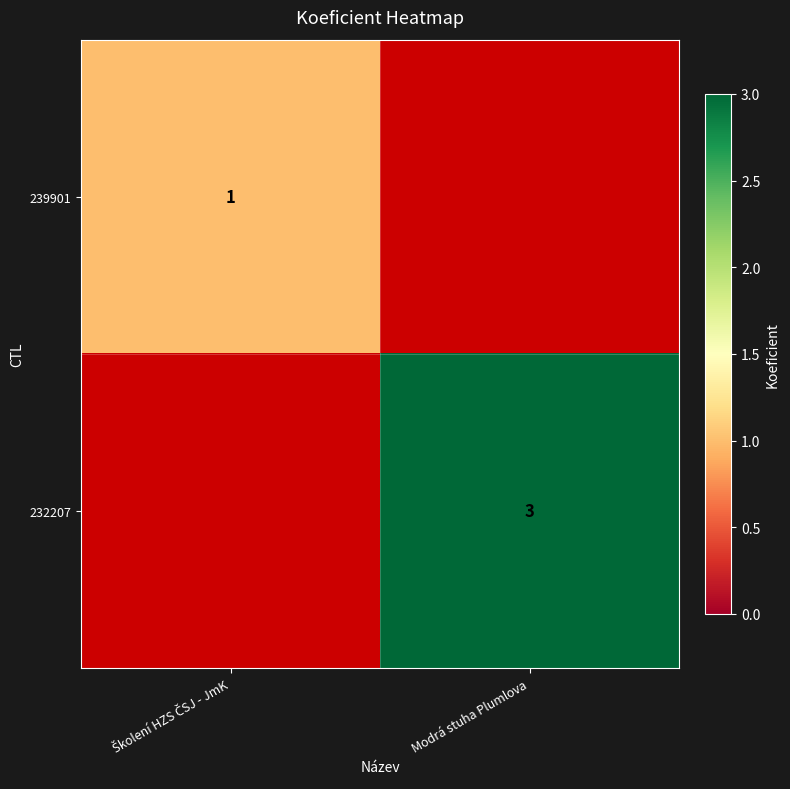

The 232207 series shows 3 at Modrá stuha Plumlova. True or false?

True